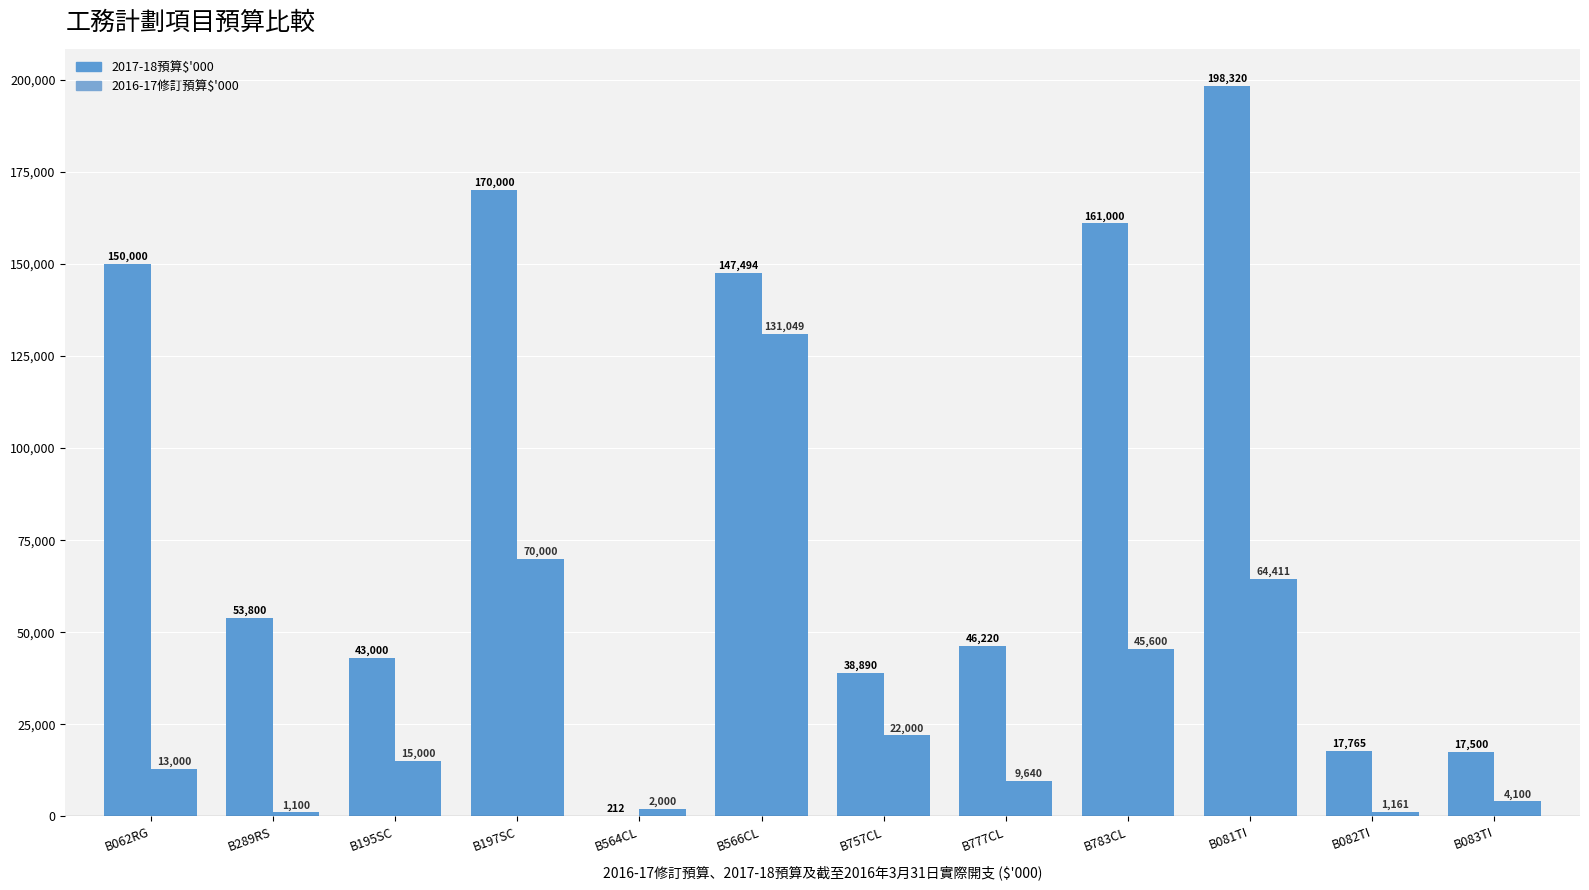

Reading left to right, extract all data points from this chart.

2017-18預算$'000: 150000	53800	43000	170000	212	147494	38890	46220	161000	198320	17765	17500
2016-17修訂預算$'000: 13000	1100	15000	70000	2000	131049	22000	9640	45600	64411	1161	4100